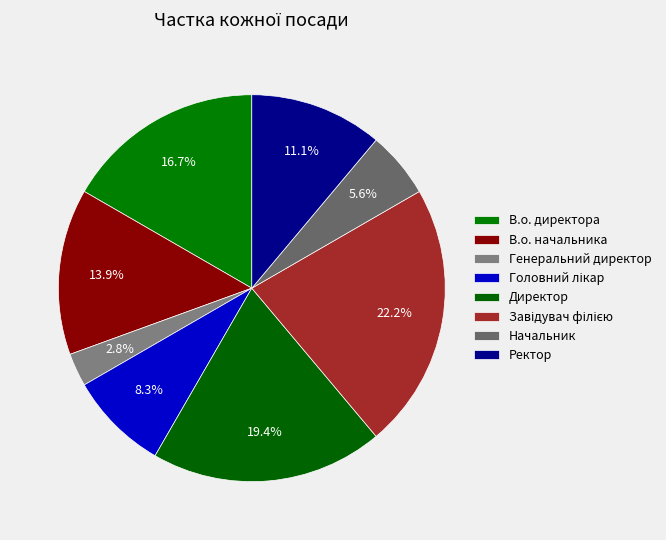

Combined, do В.о. директора and В.о. начальника account for over 50%?

No